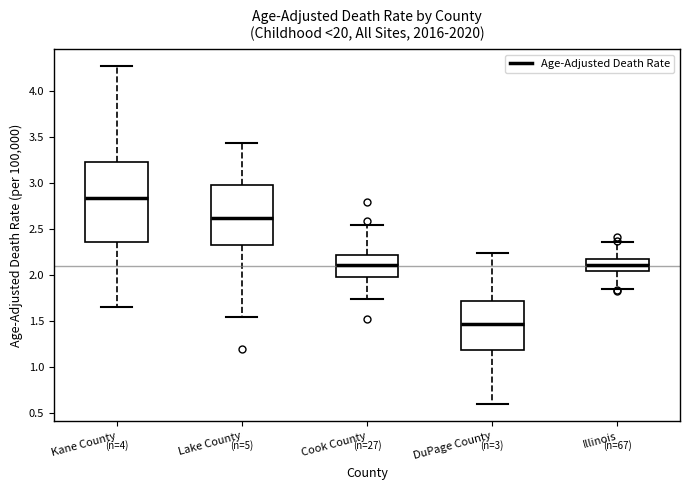

Which box is the tallest, from its lower edge to its upper edge?

Kane County